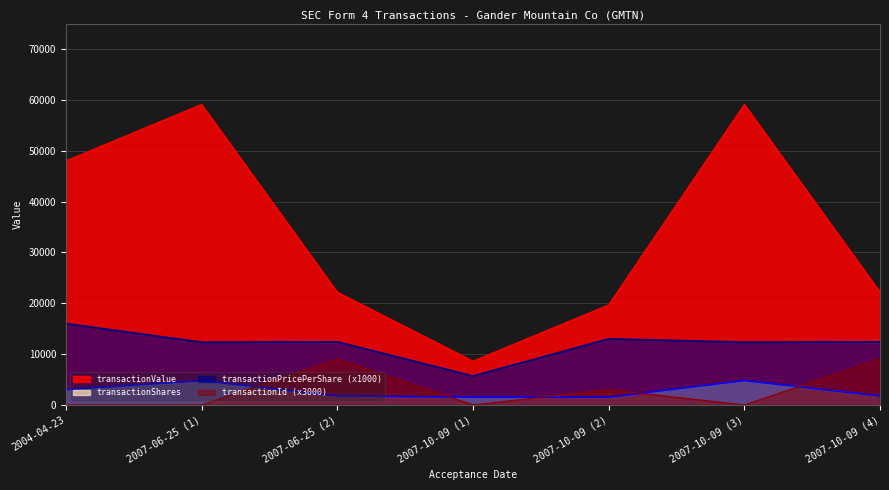

The value of transactionValue at 2007-10-09 (4) is 22182.0. True or false?

True